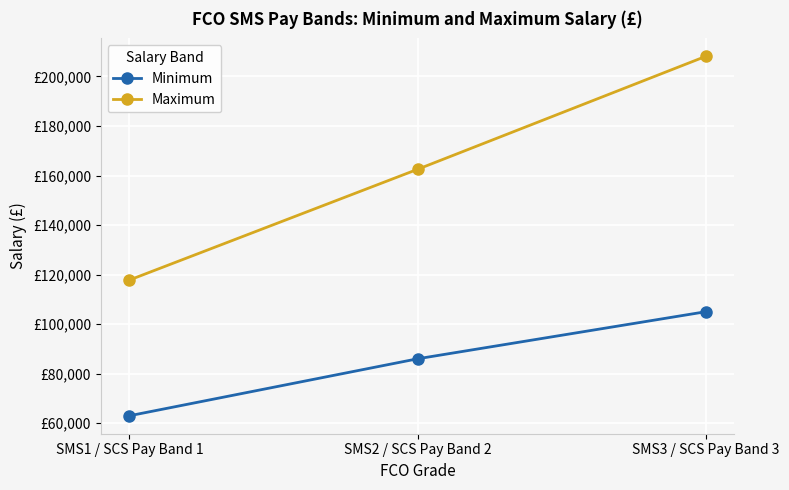

Which category has the highest value in the Minimum series?

SMS3 / SCS Pay Band 3